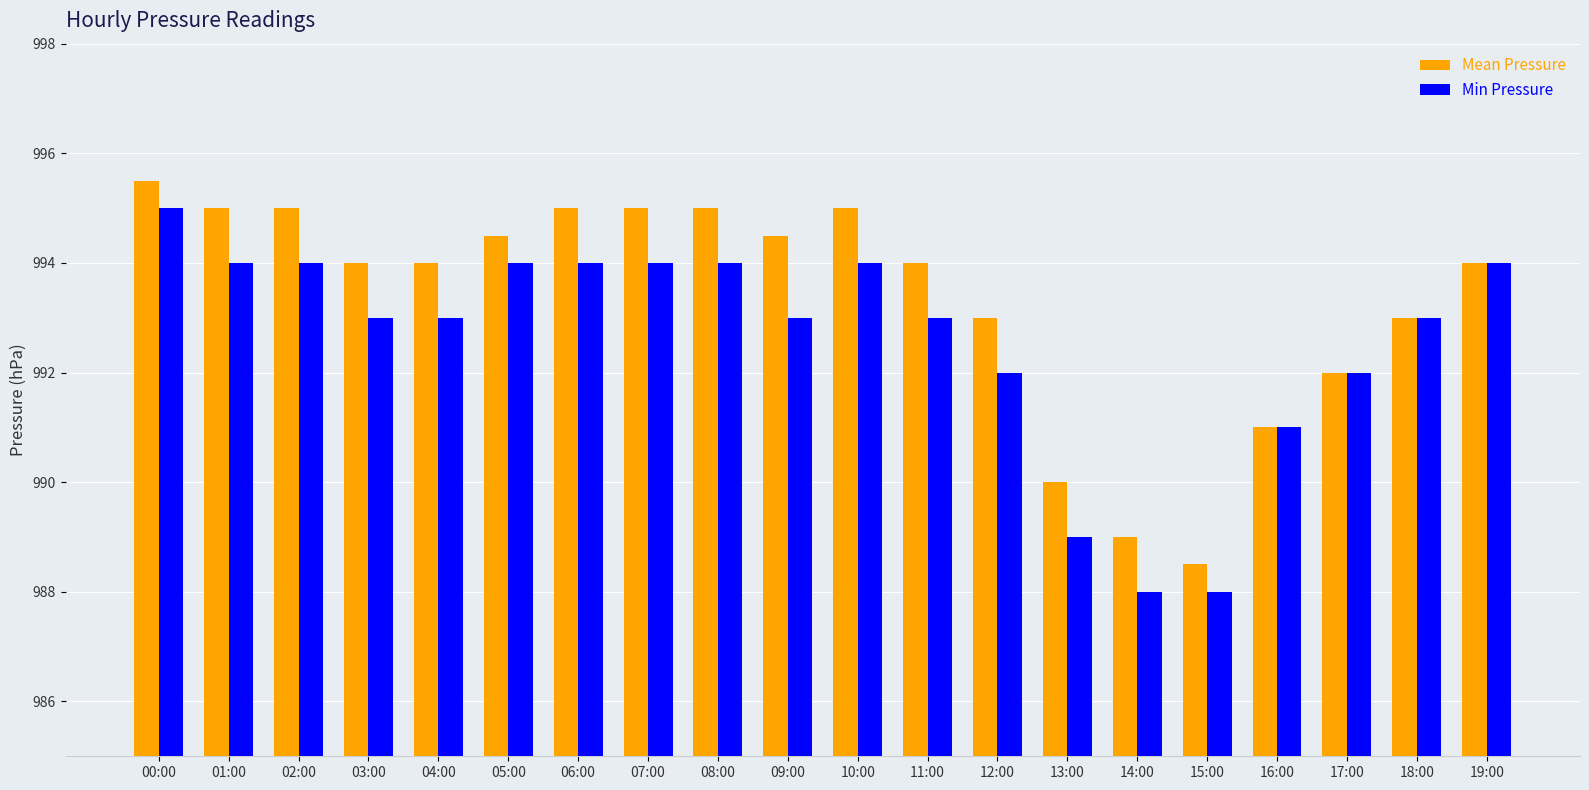

Where does the Mean Pressure series first go above 994?

00:00